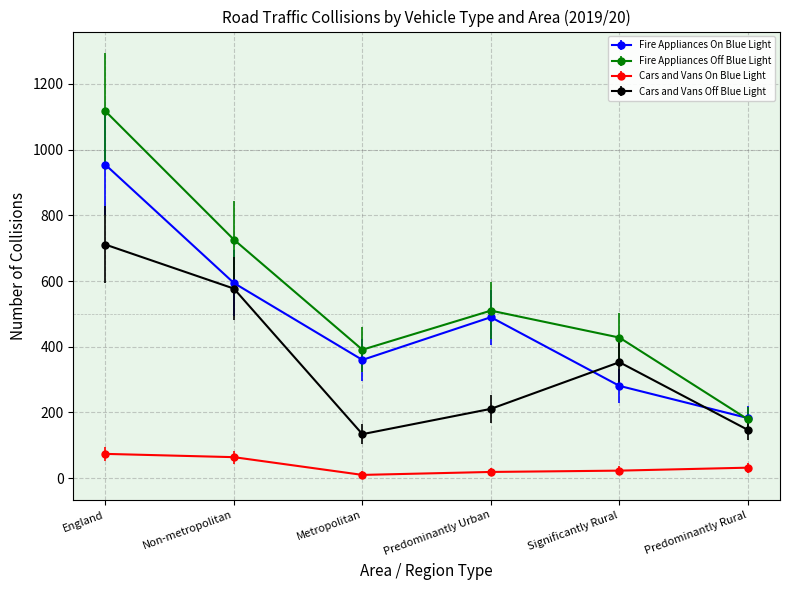

What is the label of the 4th point from the right?

Metropolitan